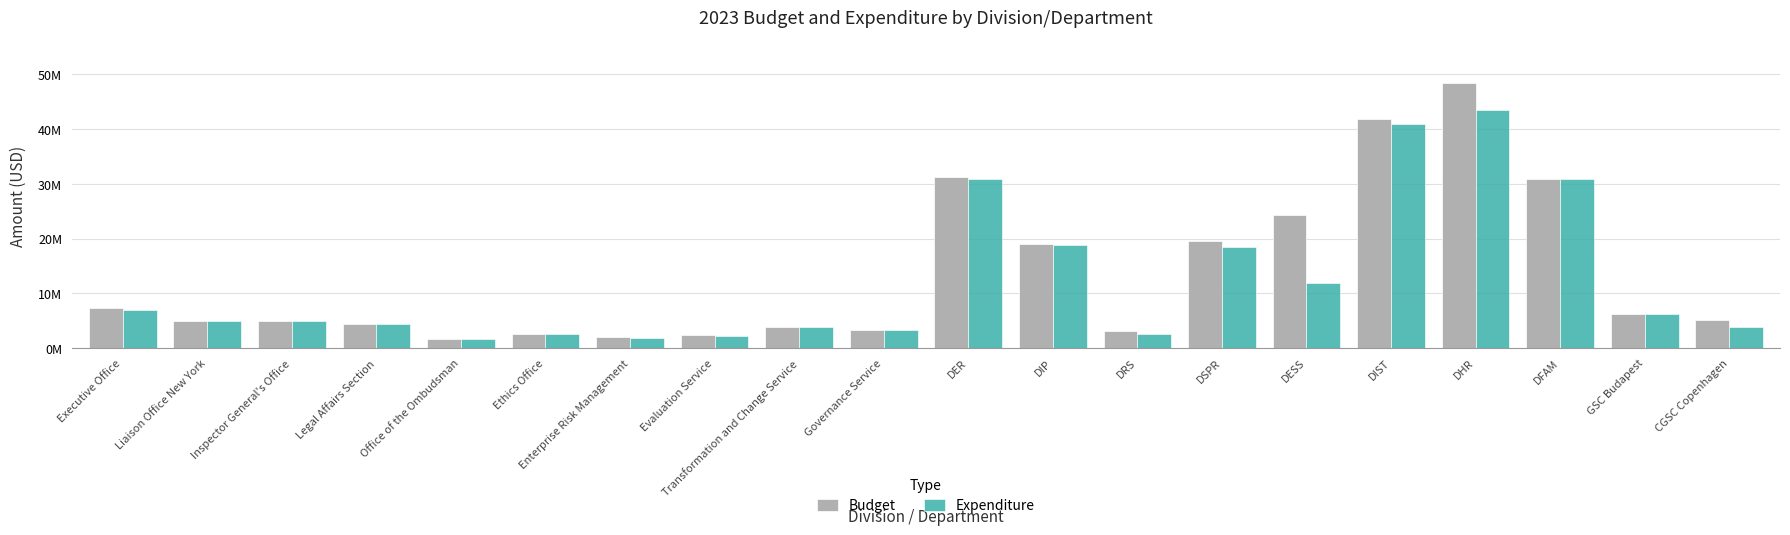

What are all the series names shown in the legend?

Budget, Expenditure